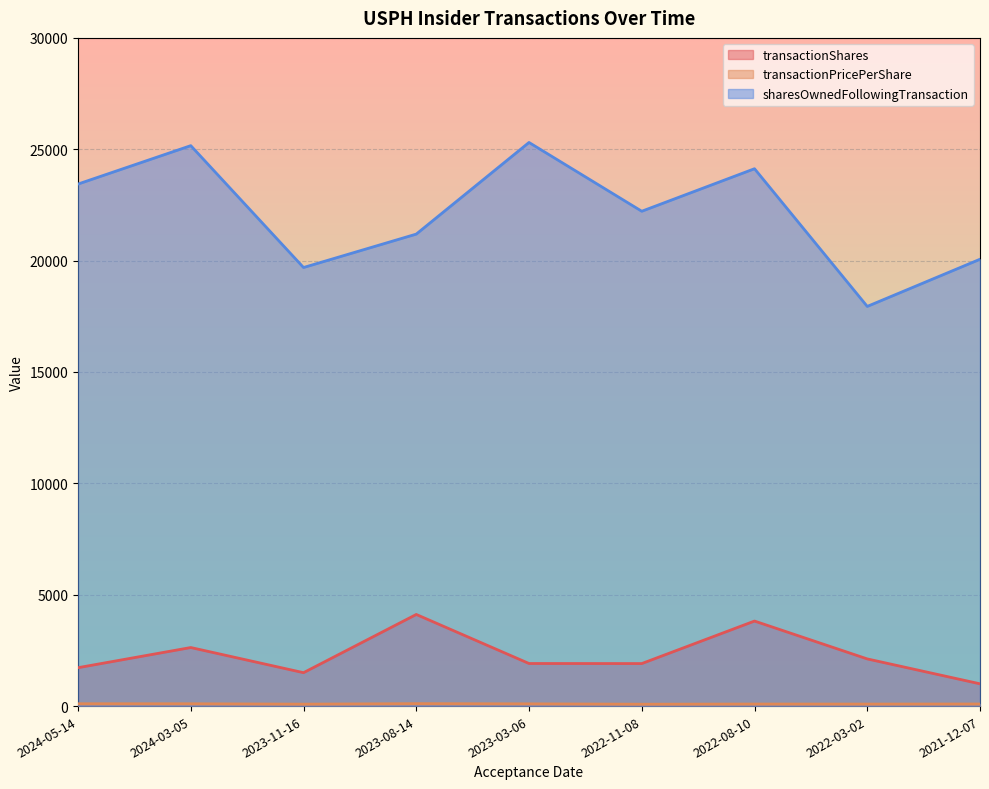

True or false: sharesOwnedFollowingTransaction and transactionShares cross at least once.

False